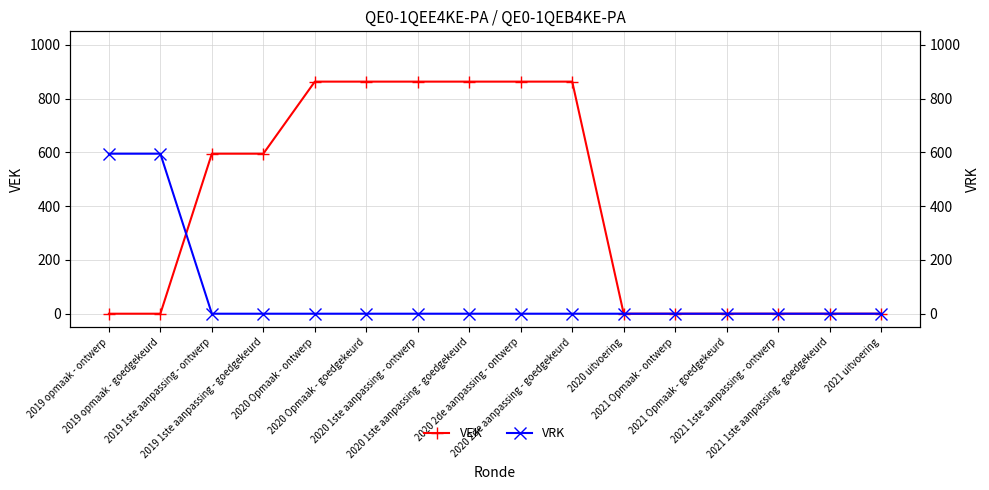

How many VEK values are between 0 and 863?

16